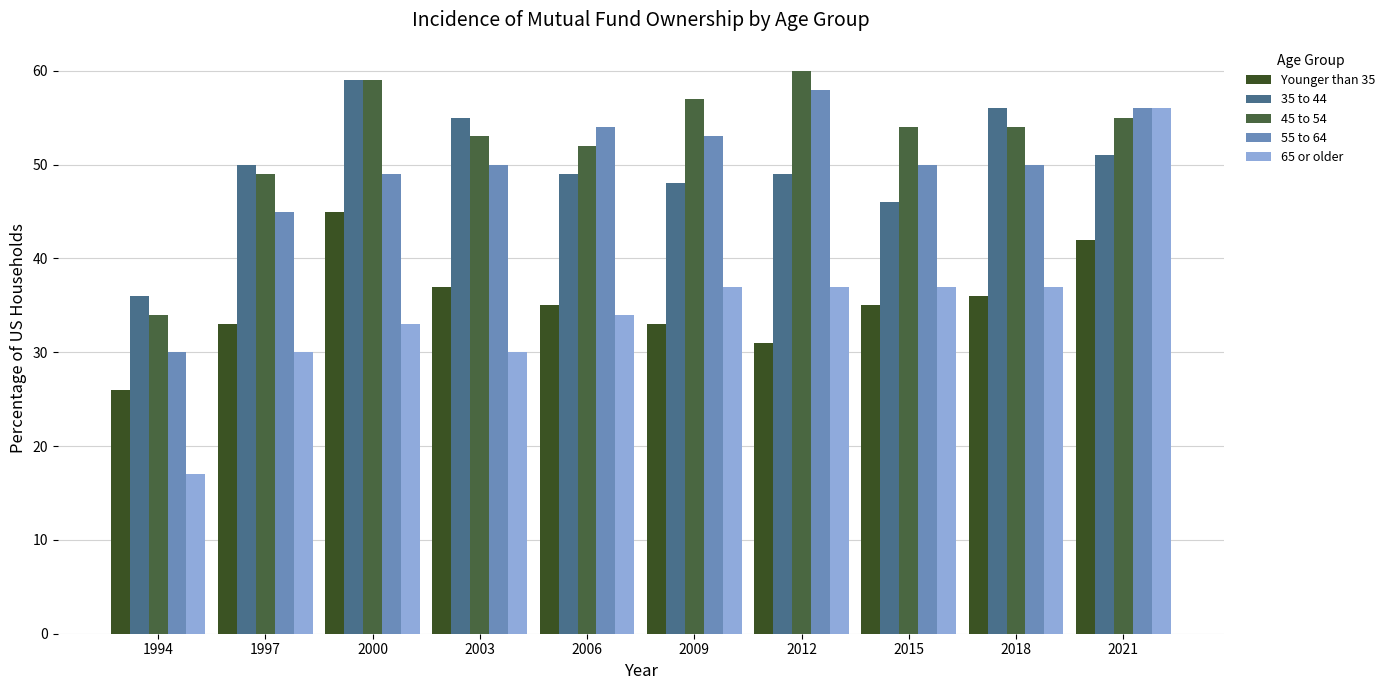

At which label does 55 to 64 reach its minimum?

1994